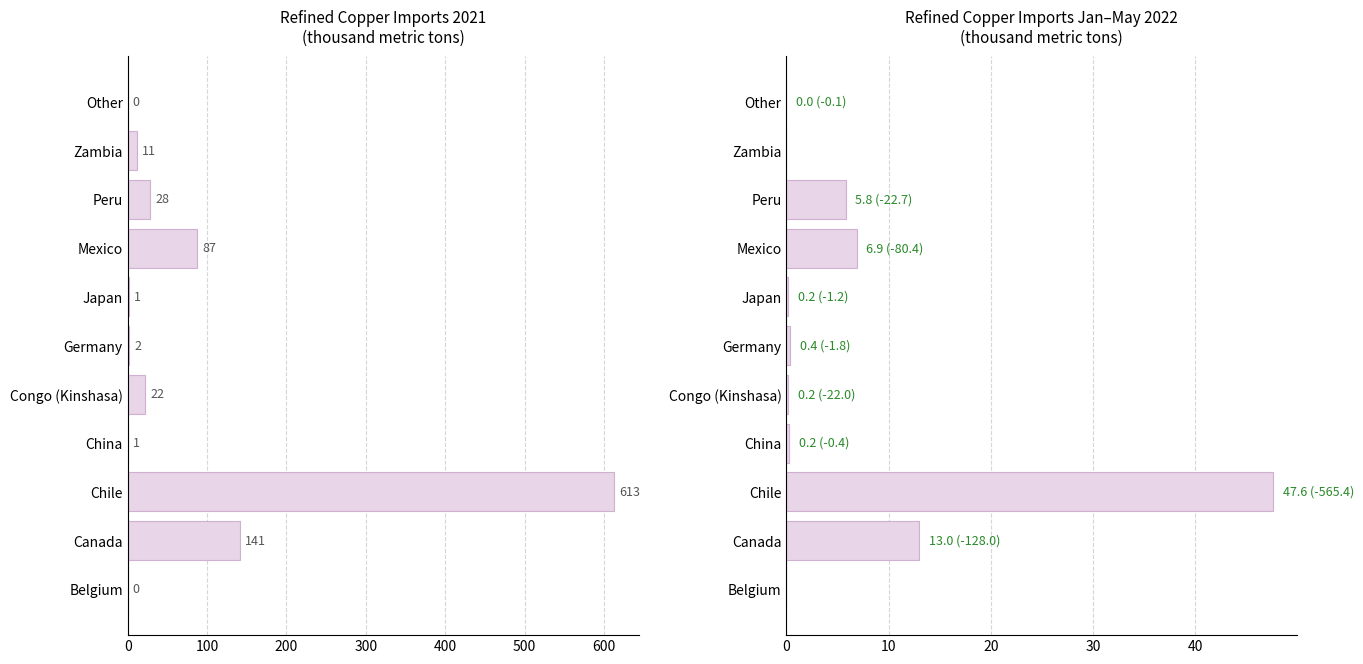

How many groups of bars are there?

11